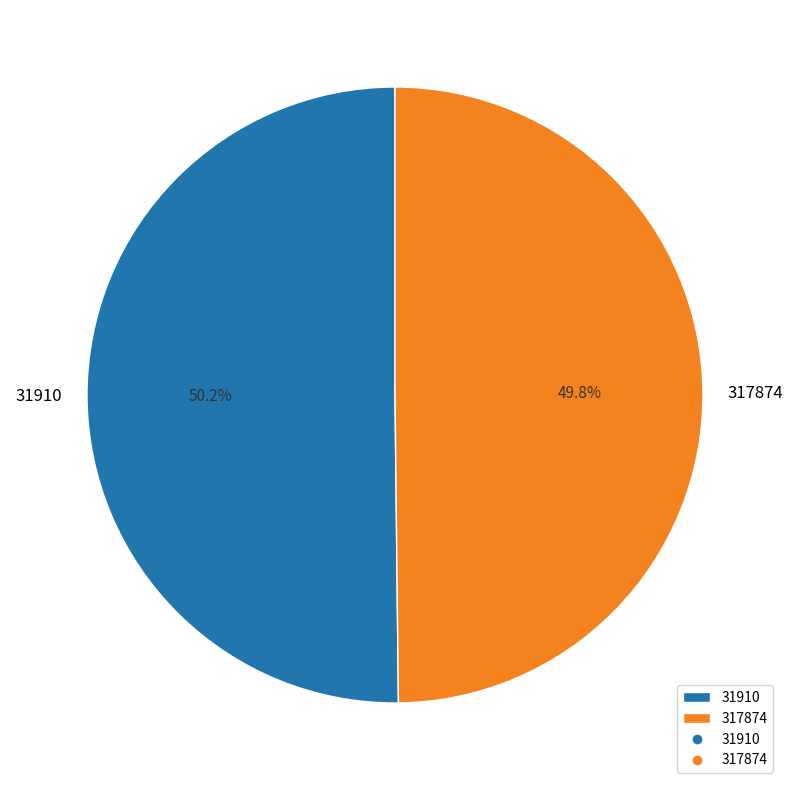

To the nearest percent, what is the combined percentage of 31910 and 317874?

100%